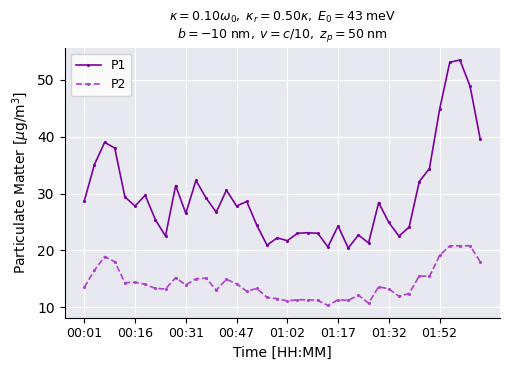

What is the greatest value displayed?

53.5